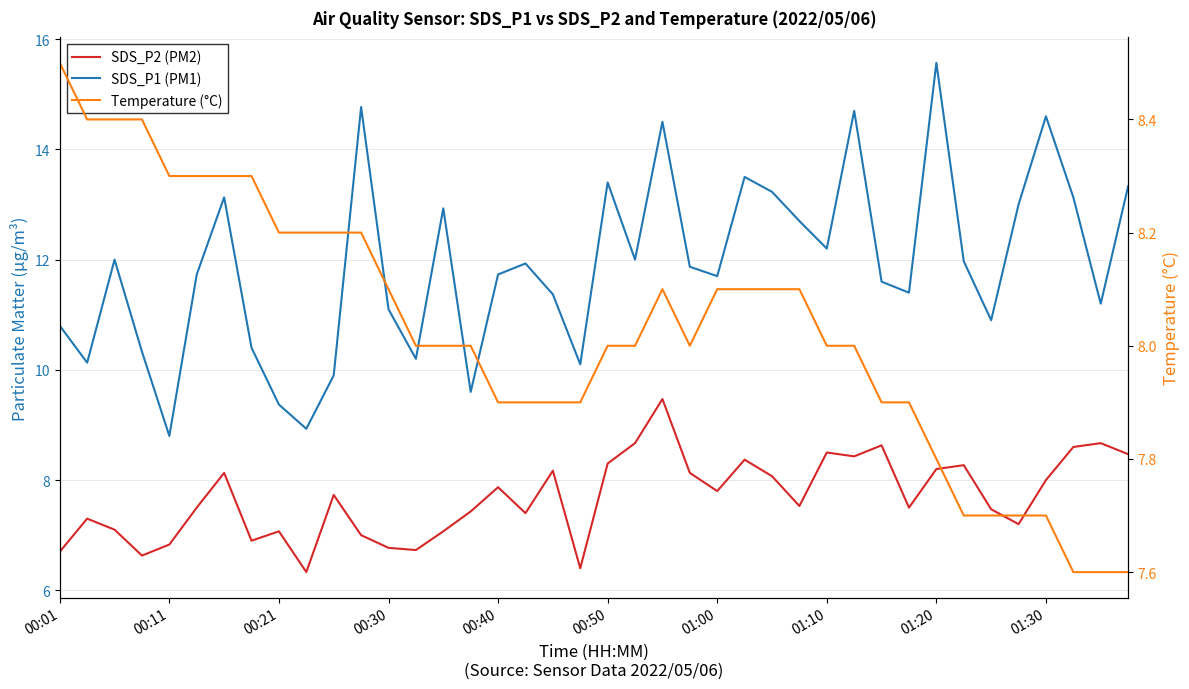

Where do Temperature (°C) and SDS_P2 (PM2) first cross each other?

17 and 18